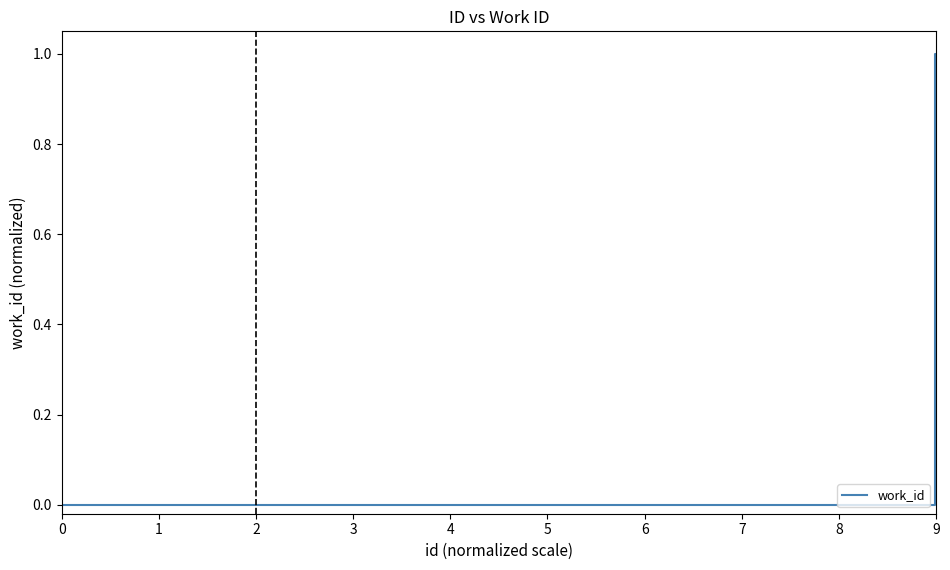

Count the number of data series in this chart.

1